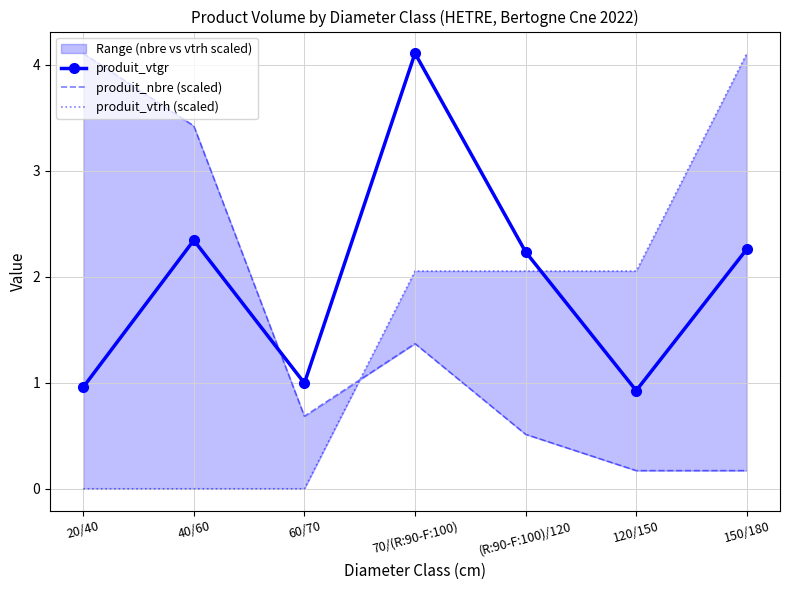

True or false: produit_vtrh (scaled) has a value of 0.0 at 60/70.

True